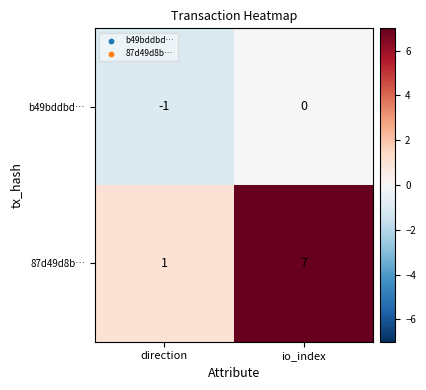

What is the sum of all 87d49d8b… values?

8